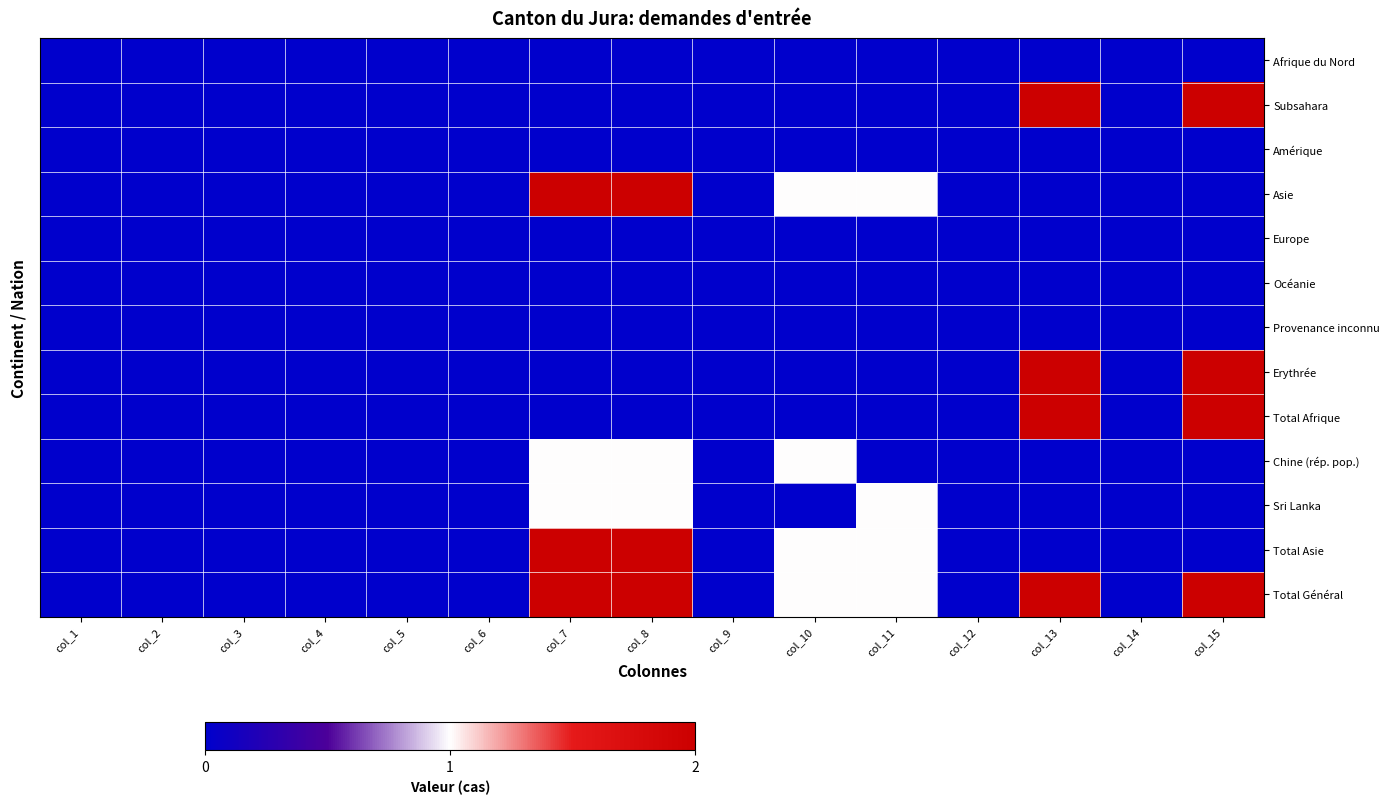

How many series are shown in this chart?

13